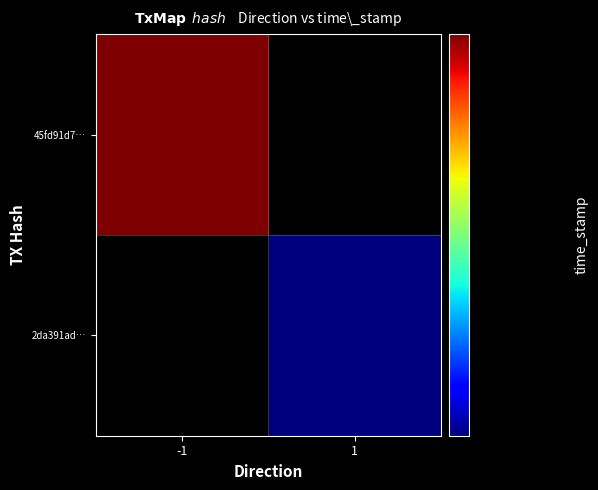

How many categories are shown in the chart?

2